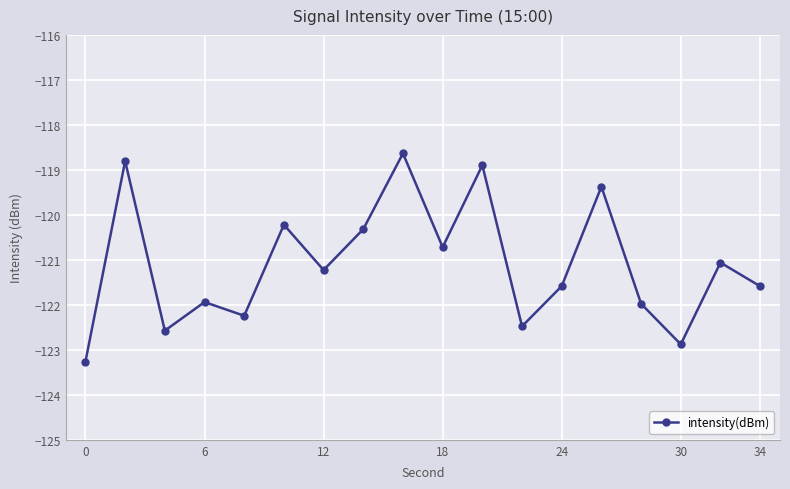

What is the value of the 1st point from the left?

-123.3